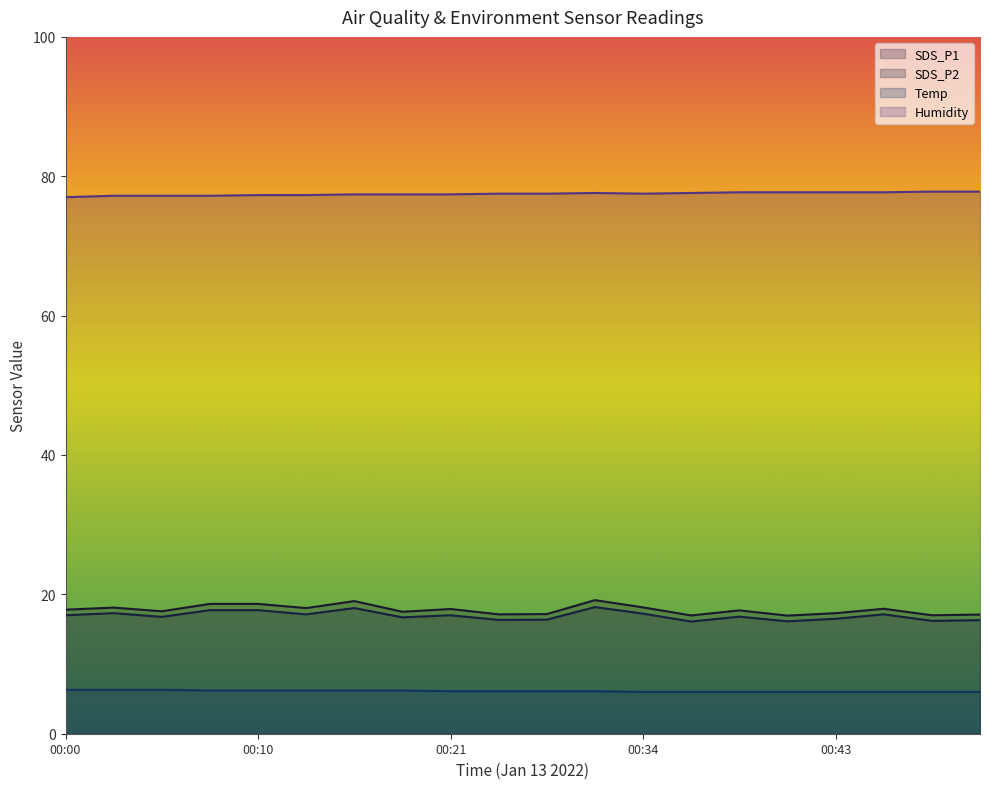

Count the Temp values in the range 6 to 7.

20